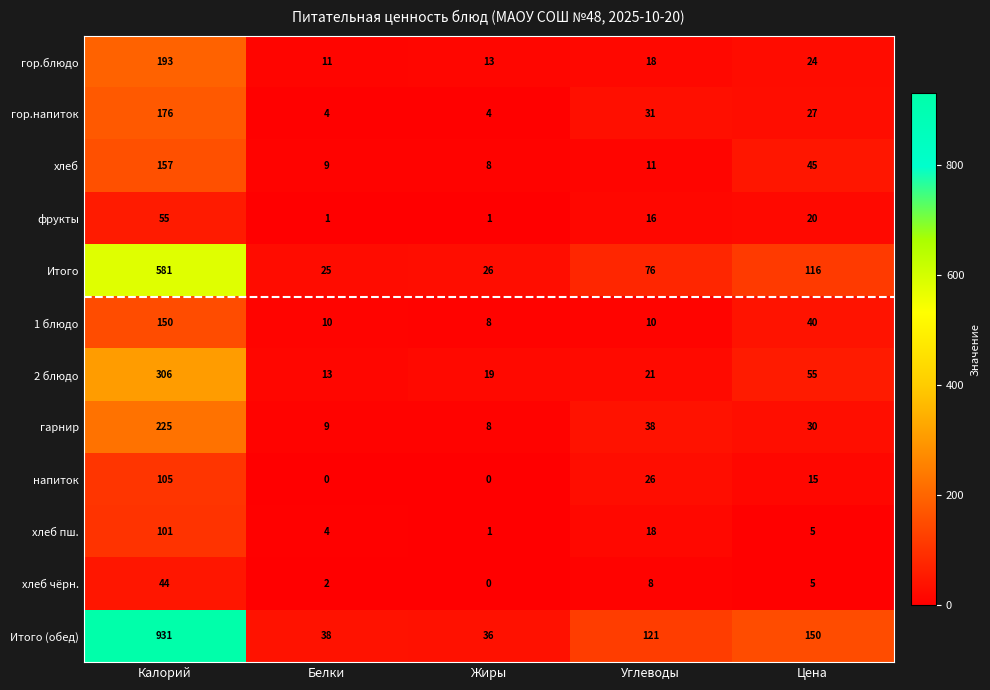

Between Жиры and Углеводы, which series saw the biggest shift?

Итого (обед)